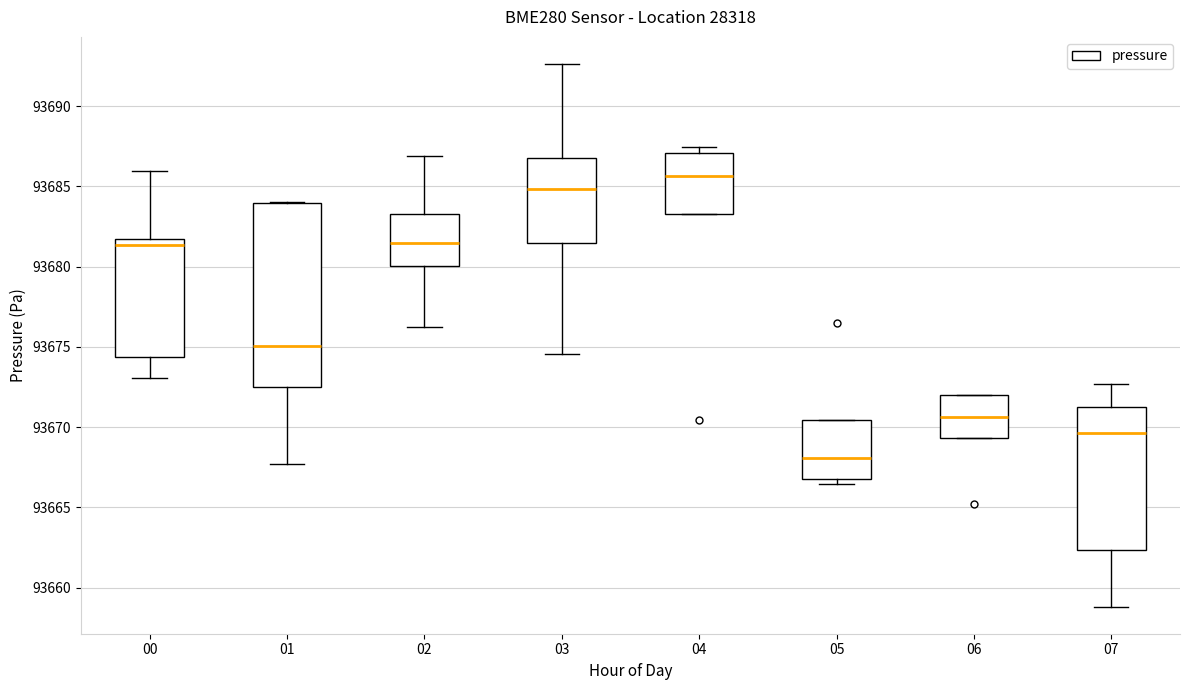

Reading left to right, read every box against the y-axis: the position of its median line, the range the box covers, and the ends of its whiskers. The values are not printed on the chart, so give them approximately, as read against the axis.

00: median 93681.5, box 93674.5 to 93682.0, whiskers 93673.0 to 93686.0
01: median 93675.0, box 93672.5 to 93684.0, whiskers 93667.5 to 93684.0
02: median 93681.5, box 93680.0 to 93683.5, whiskers 93676.5 to 93687.0
03: median 93685.0, box 93681.5 to 93687.0, whiskers 93674.5 to 93692.5
04: median 93685.5, box 93683.5 to 93687.0, whiskers 93683.5 to 93687.5
05: median 93668.0, box 93667.0 to 93670.5, whiskers 93666.5 to 93670.5
06: median 93670.5, box 93669.5 to 93672.0, whiskers 93669.5 to 93672.0
07: median 93669.5, box 93662.5 to 93671.5, whiskers 93659.0 to 93672.5